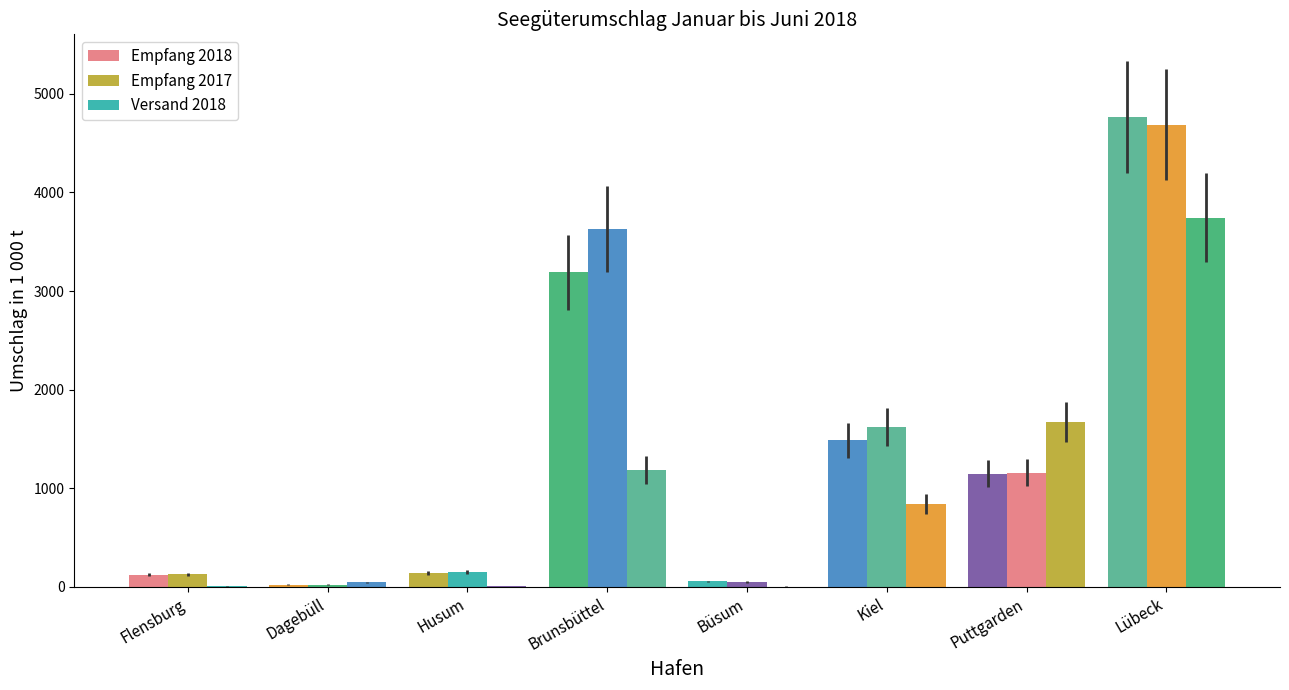

True or false: Empfang 2018 has a value of 1271.0 at Lübeck.

False